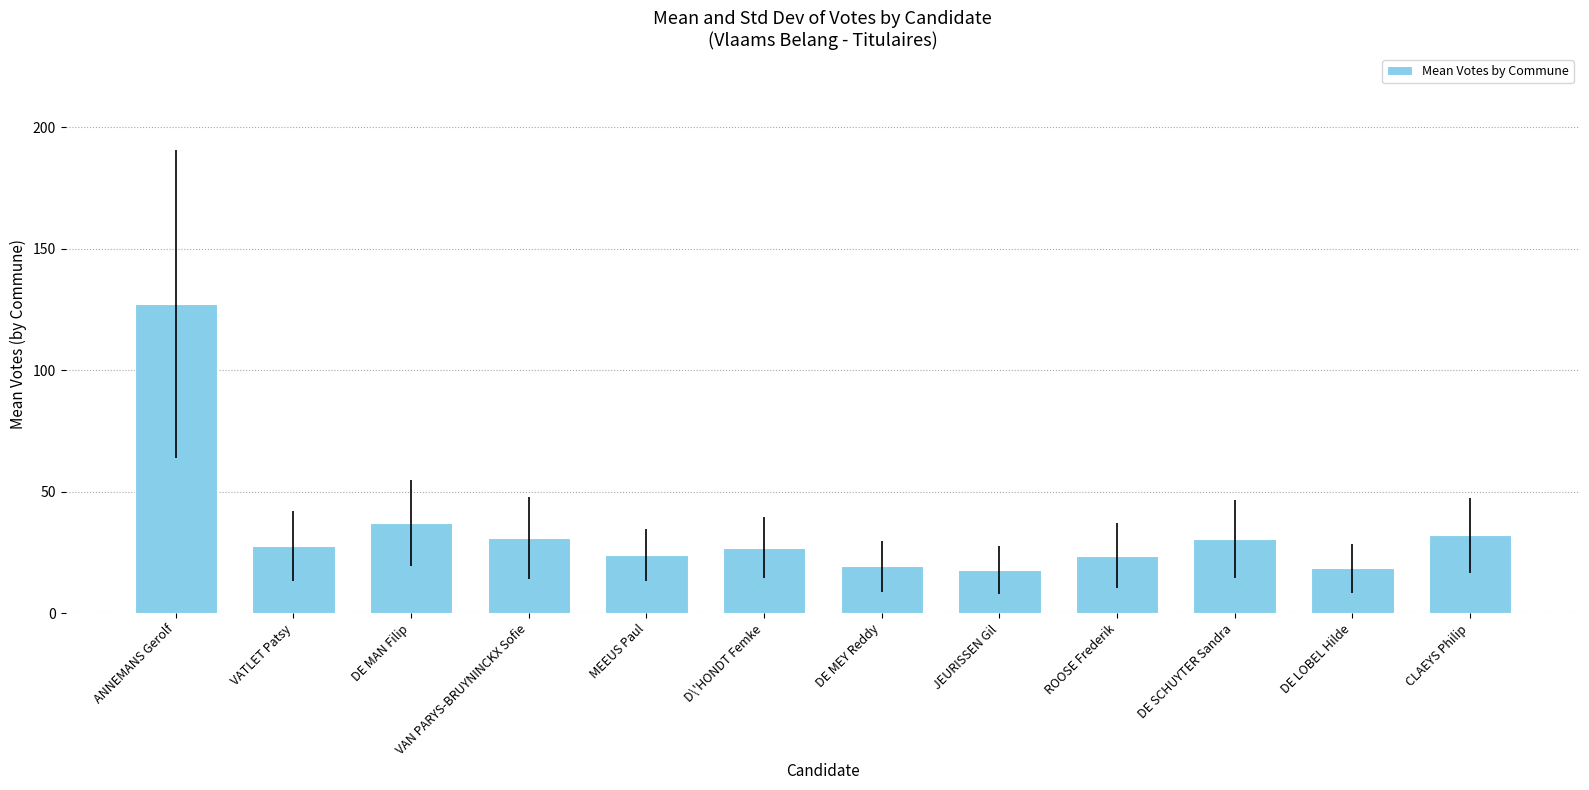

The chart shows a value of 30.5 at DE SCHUYTER Sandra. True or false?

True